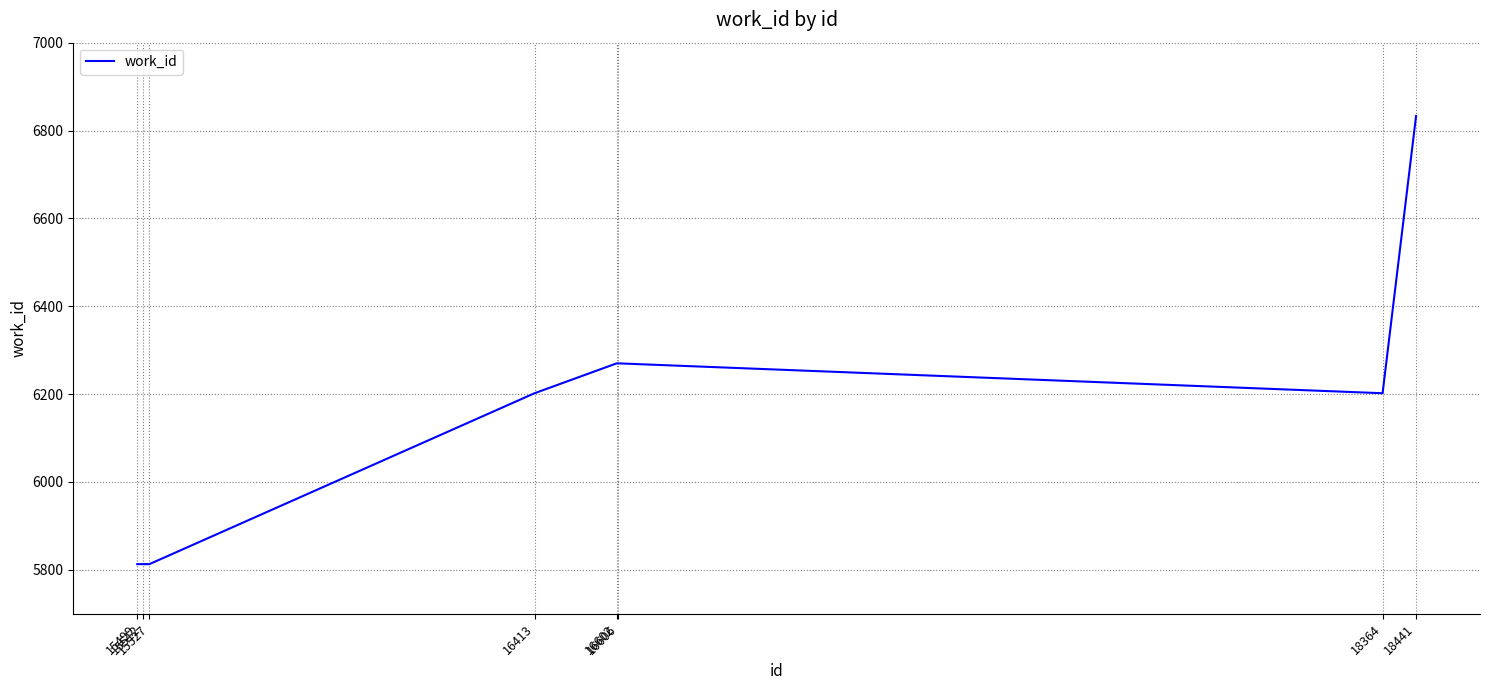

What is the sum of all values?

49216